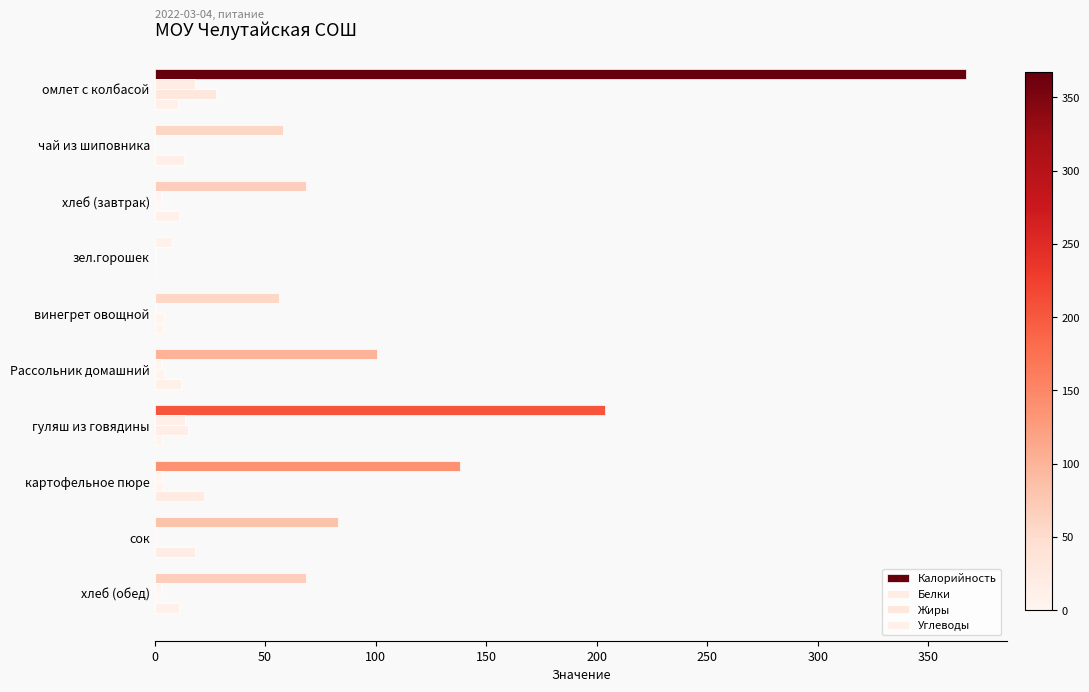

How many series are shown in this chart?

4